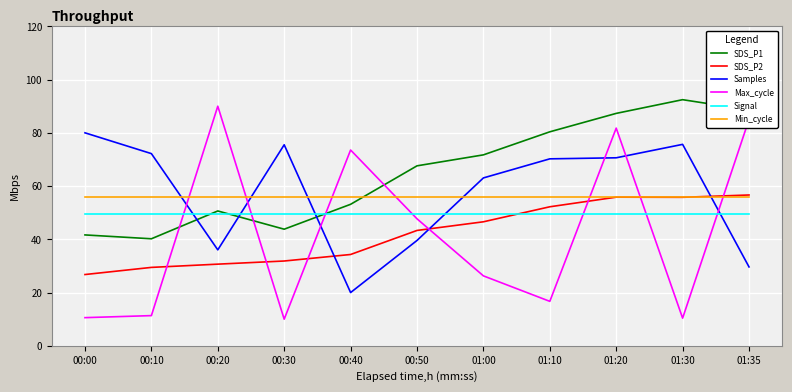

Which category has the lowest value in the SDS_P1 series?

00:10